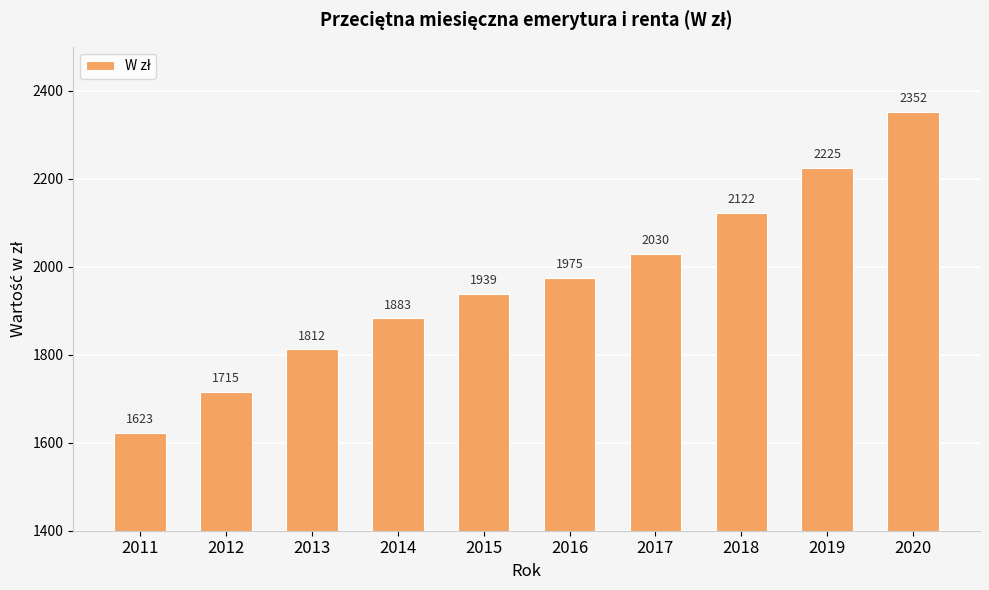

Which category has the highest value across all series?

2020